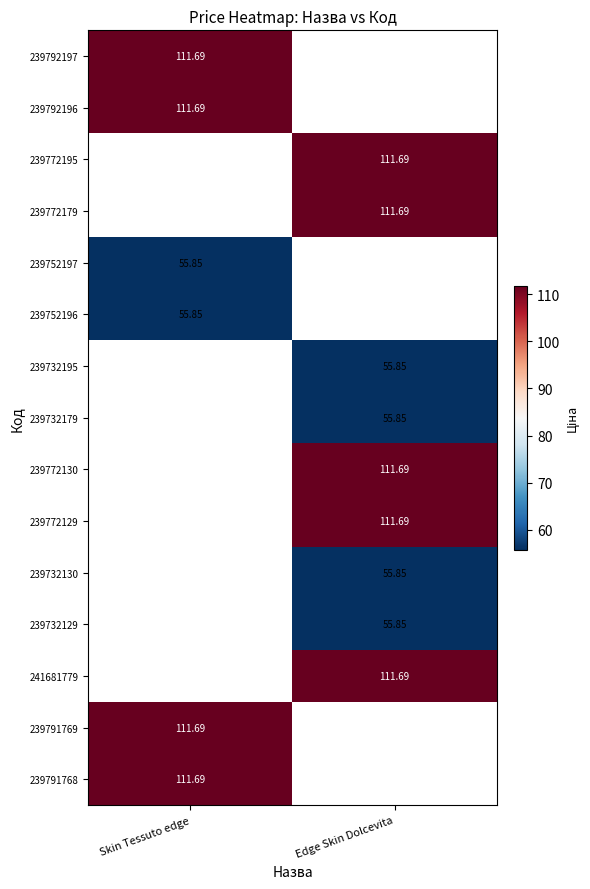

At how many categories does at least one series exceed 105?

2